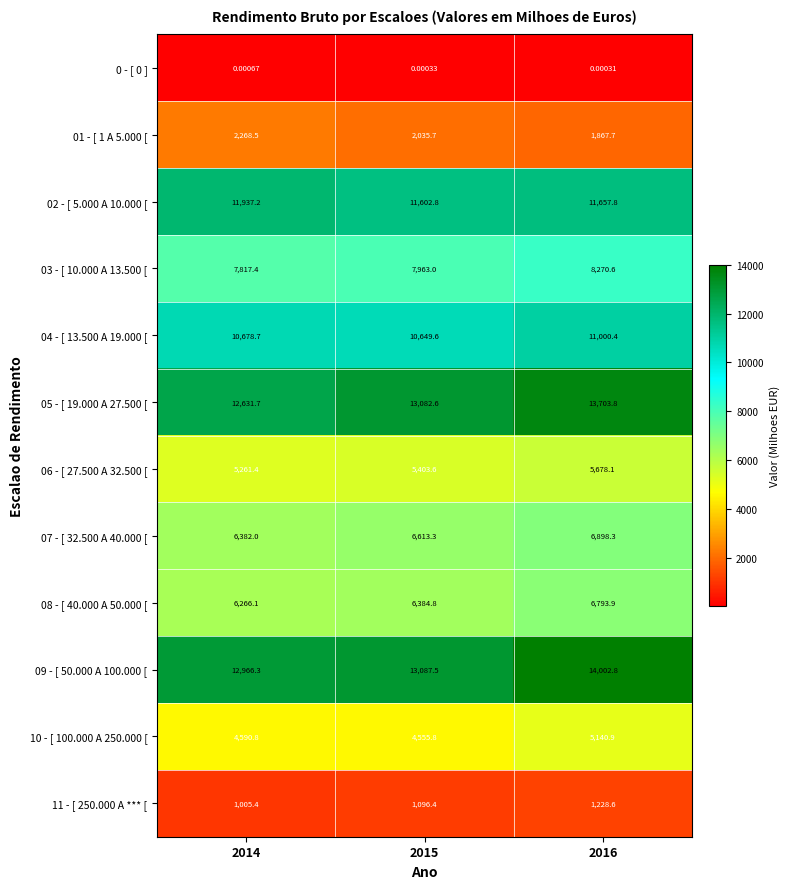

At which category is the sum across all series the highest?

2016